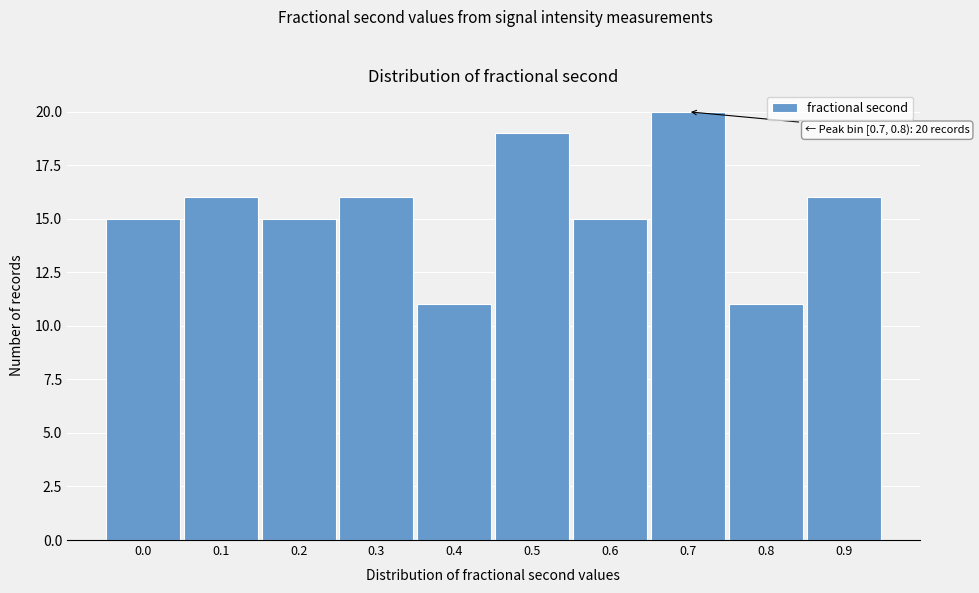

Reading right to left, extract all data points from this chart.

0.9=16	0.8=11	0.7=20	0.6=15	0.5=19	0.4=11	0.3=16	0.2=15	0.1=16	0.0=15